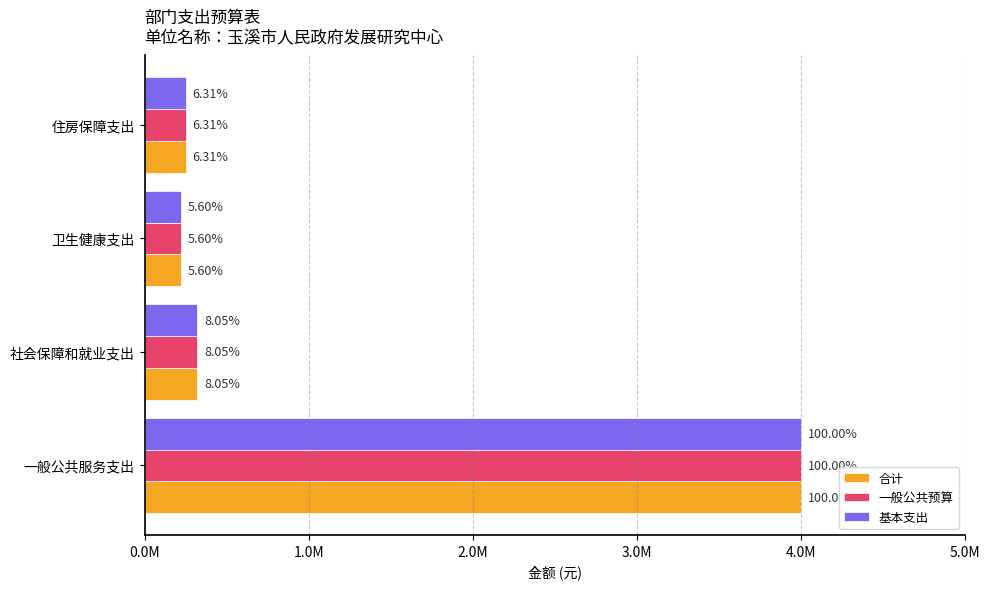

What are all the series names shown in the legend?

合计, 一般公共预算, 基本支出